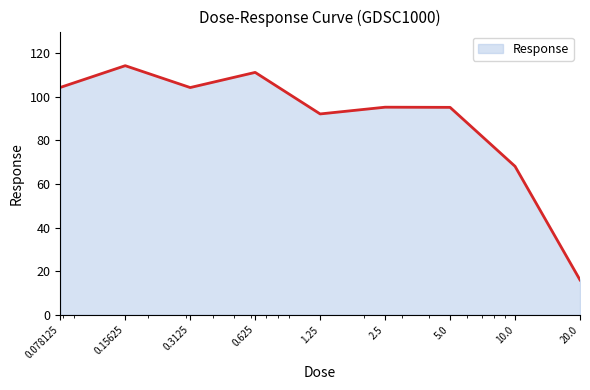

What is the greatest value displayed?

114.3